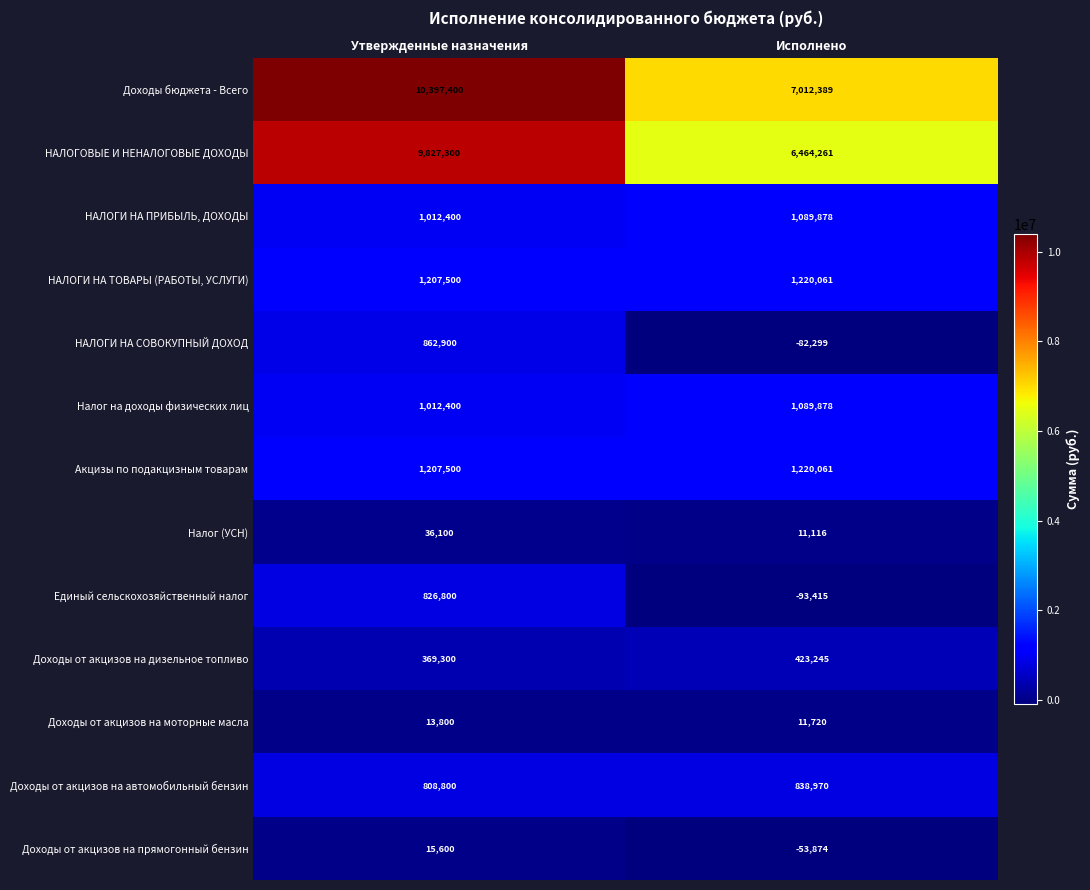

At which label is НАЛОГИ НА СОВОКУПНЫЙ ДОХОД closest to 390300?

Исполнено